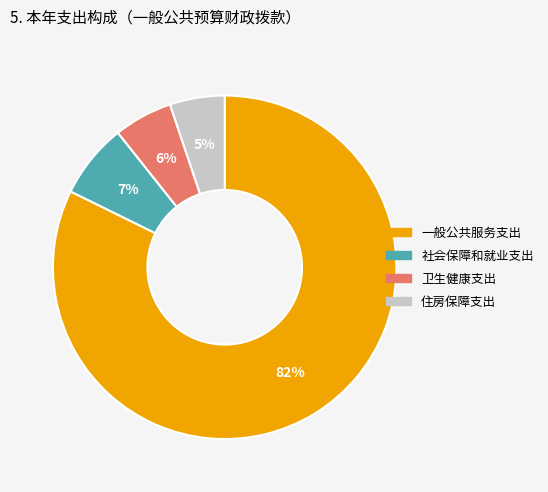

Do 住房保障支出 and 一般公共服务支出 together represent more than half of the pie?

Yes